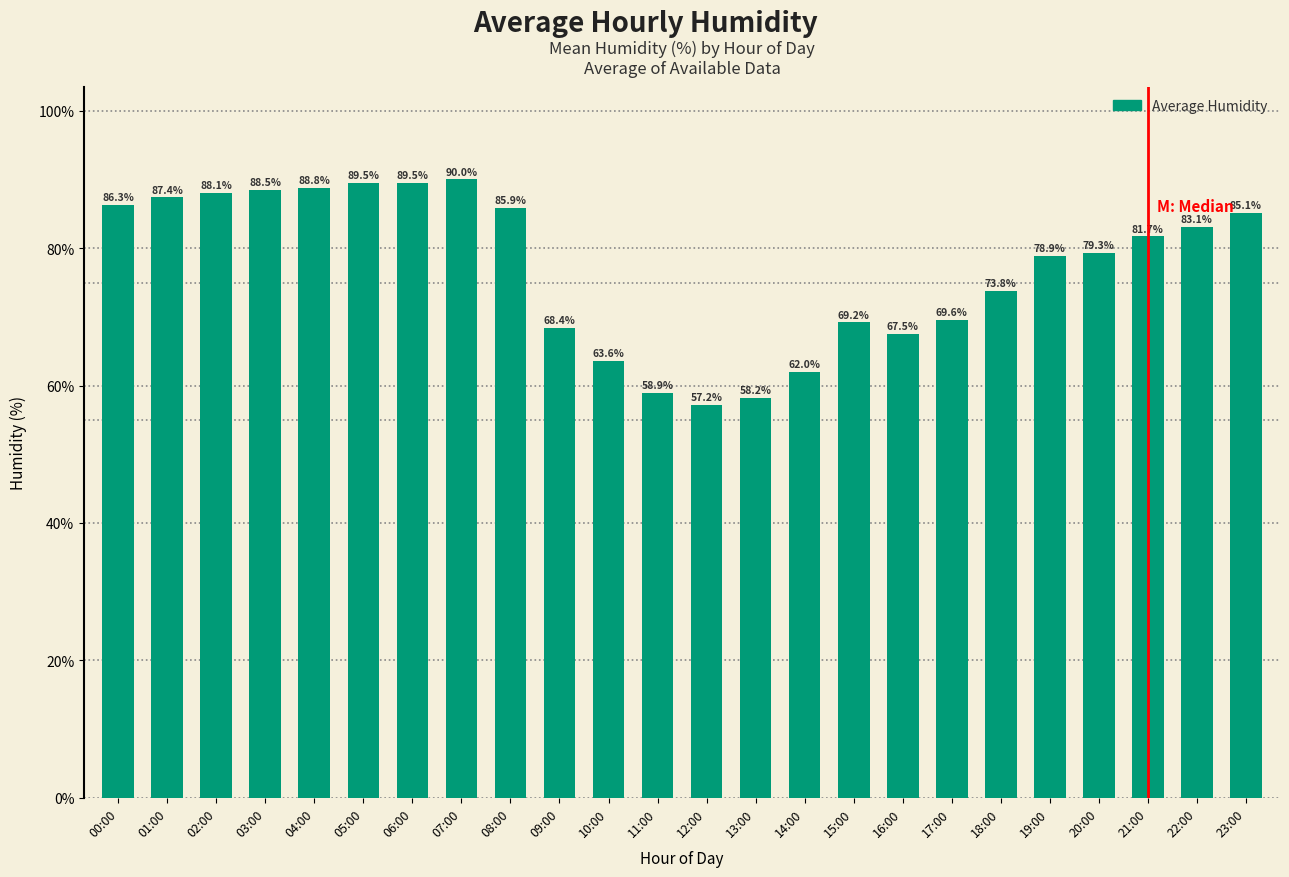

What is the value of the 3rd bar from the left?

88.1